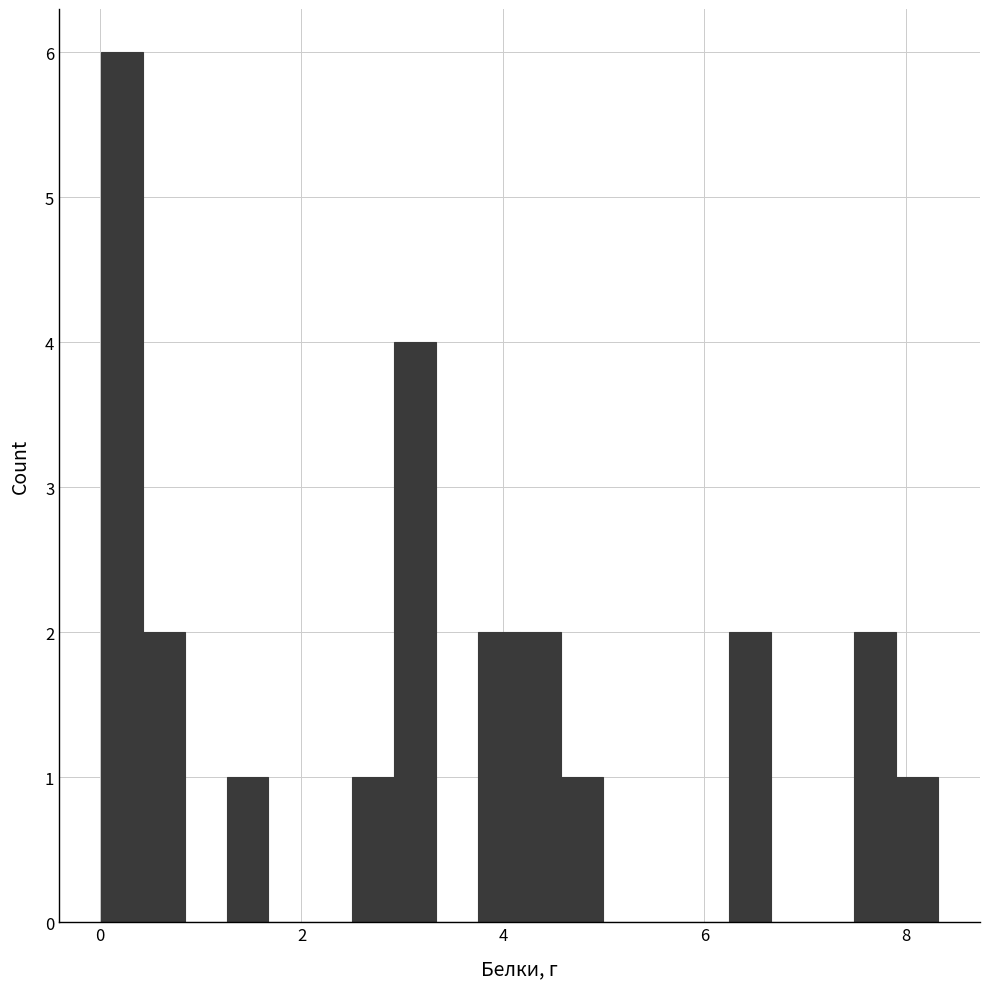

Read against the x-axis, roughly where is the centre of the tallest bar?

0.2